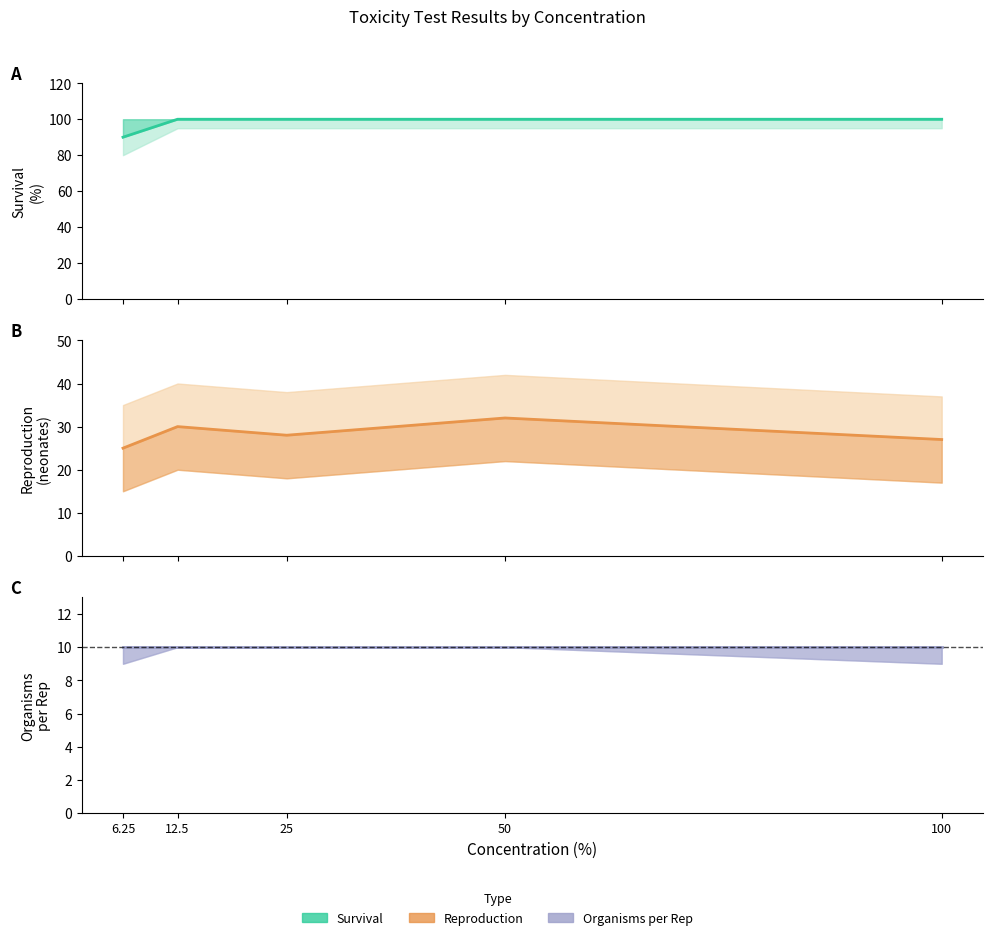

What is the total value across all series at 25?

128